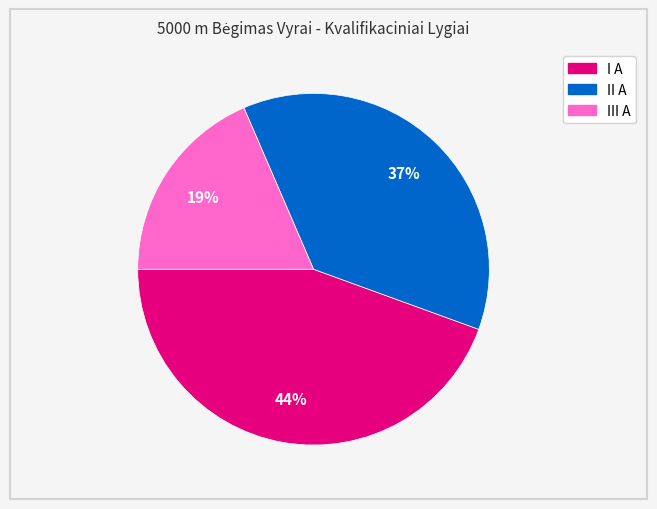

Between III A and II A, which is larger?

II A